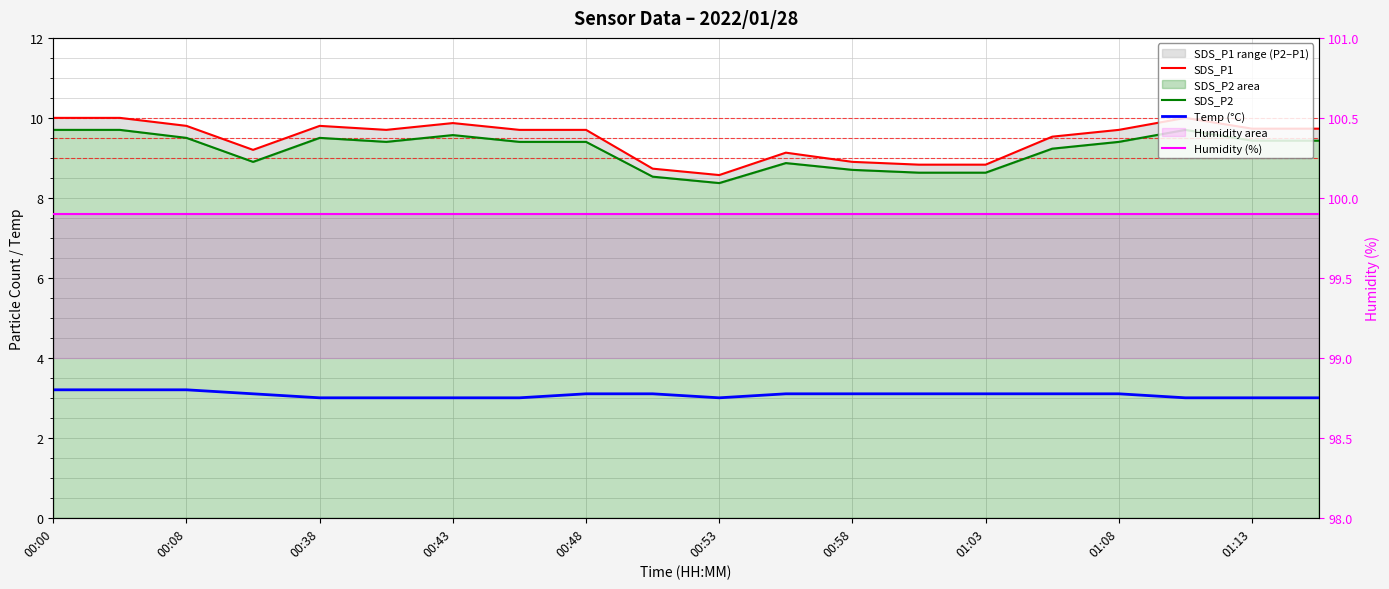

True or false: Temp (°C) and SDS_P2 cross at least once.

False